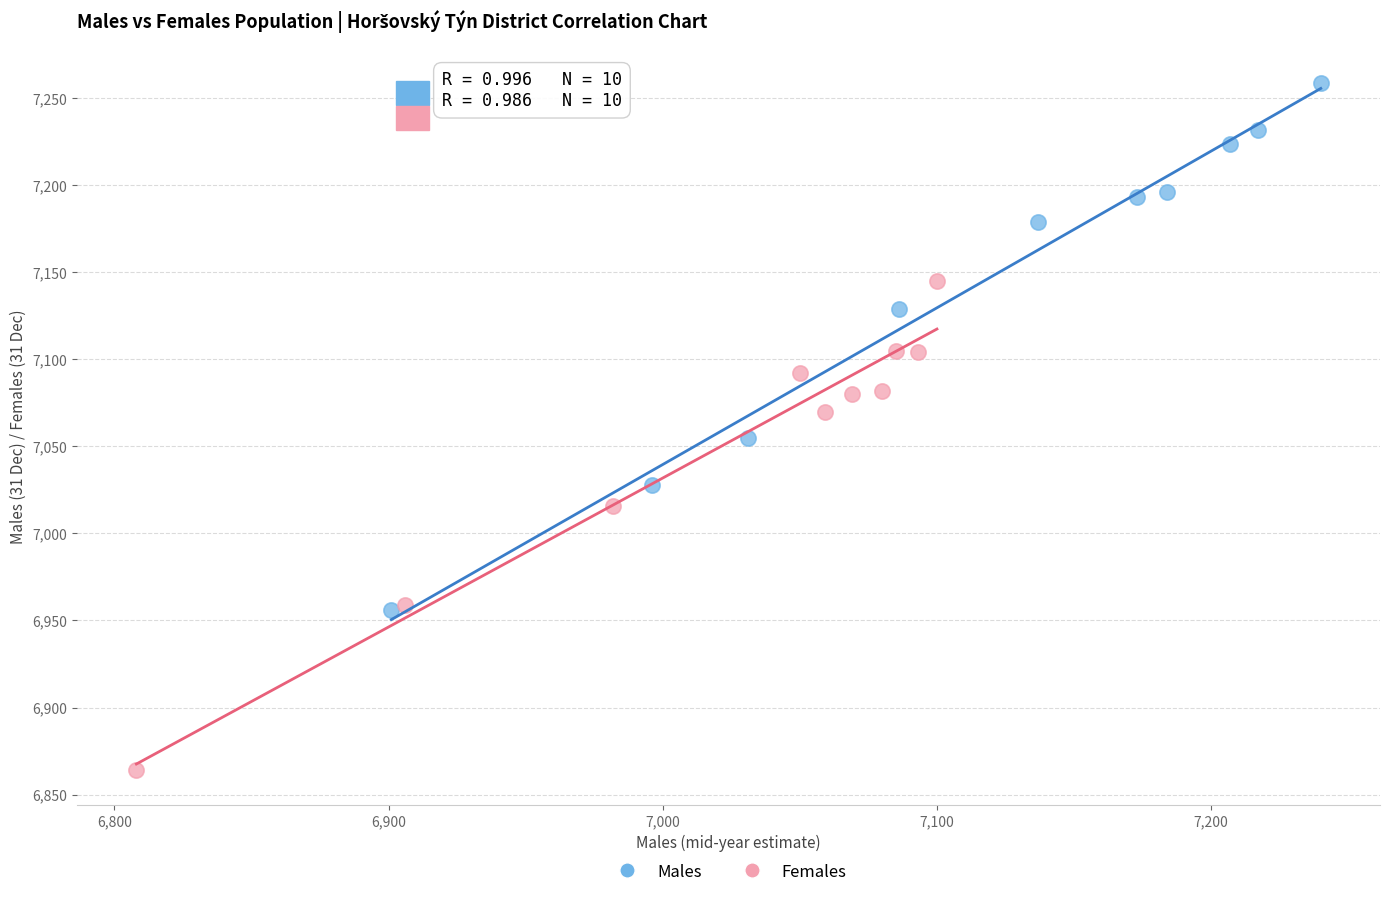

Which series has the widest spread of Y values?

Males